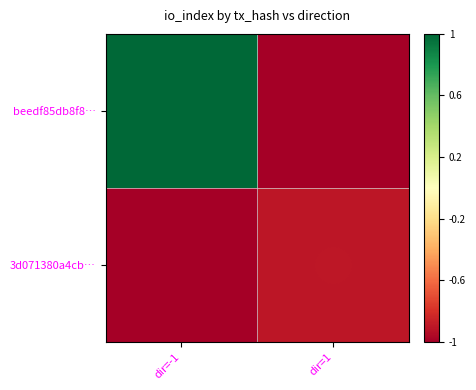

Which has a higher value, dir=1 or dir=-1?

dir=-1